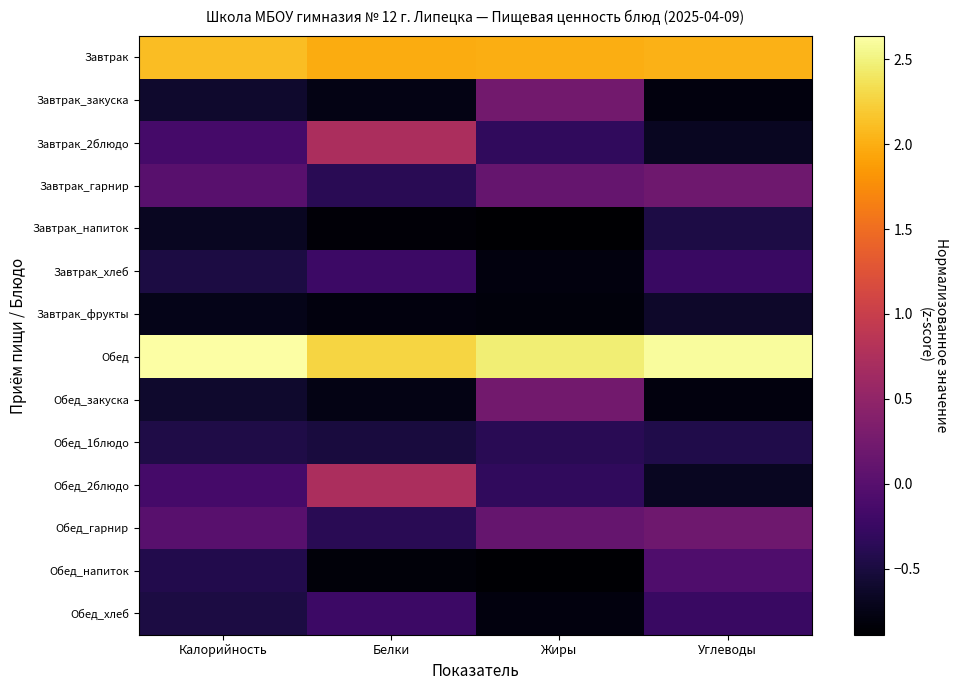

Reading left to right, what are all the values shown in this chart?

Завтрак: Калорийность=2.1	Белки=2.0	Жиры=2.0	Углеводы=2.0
Завтрак_закуска: Калорийность=-0.6	Белки=-0.8	Жиры=0.2	Углеводы=-0.8
Завтрак_2блюдо: Калорийность=-0.1	Белки=0.7	Жиры=-0.3	Углеводы=-0.7
Завтрак_гарнир: Калорийность=0.0	Белки=-0.4	Жиры=0.1	Углеводы=0.2
Завтрак_напиток: Калорийность=-0.7	Белки=-0.8	Жиры=-0.9	Углеводы=-0.5
Завтрак_хлеб: Калорийность=-0.5	Белки=-0.2	Жиры=-0.8	Углеводы=-0.2
Завтрак_фрукты: Калорийность=-0.7	Белки=-0.8	Жиры=-0.8	Углеводы=-0.6
Обед: Калорийность=2.6	Белки=2.3	Жиры=2.5	Углеводы=2.6
Обед_закуска: Калорийность=-0.6	Белки=-0.8	Жиры=0.2	Углеводы=-0.8
Обед_1блюдо: Калорийность=-0.5	Белки=-0.5	Жиры=-0.4	Углеводы=-0.4
Обед_2блюдо: Калорийность=-0.1	Белки=0.7	Жиры=-0.3	Углеводы=-0.7
Обед_гарнир: Калорийность=0.0	Белки=-0.4	Жиры=0.1	Углеводы=0.2
Обед_напиток: Калорийность=-0.4	Белки=-0.8	Жиры=-0.9	Углеводы=-0.1
Обед_хлеб: Калорийность=-0.5	Белки=-0.2	Жиры=-0.8	Углеводы=-0.2